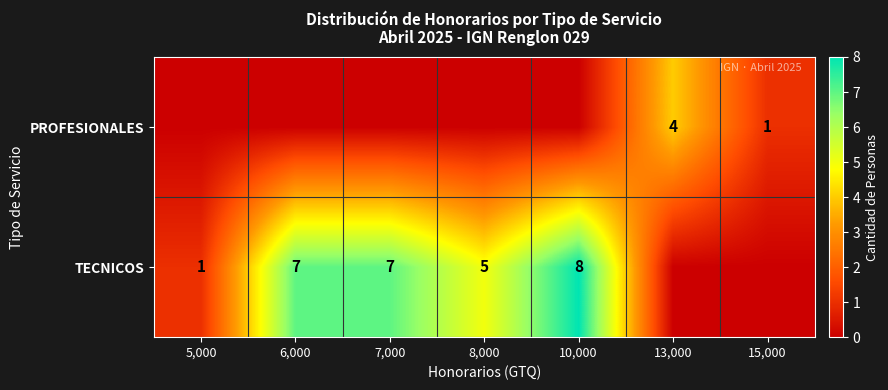

At which category is the sum across all series the highest?

10,000